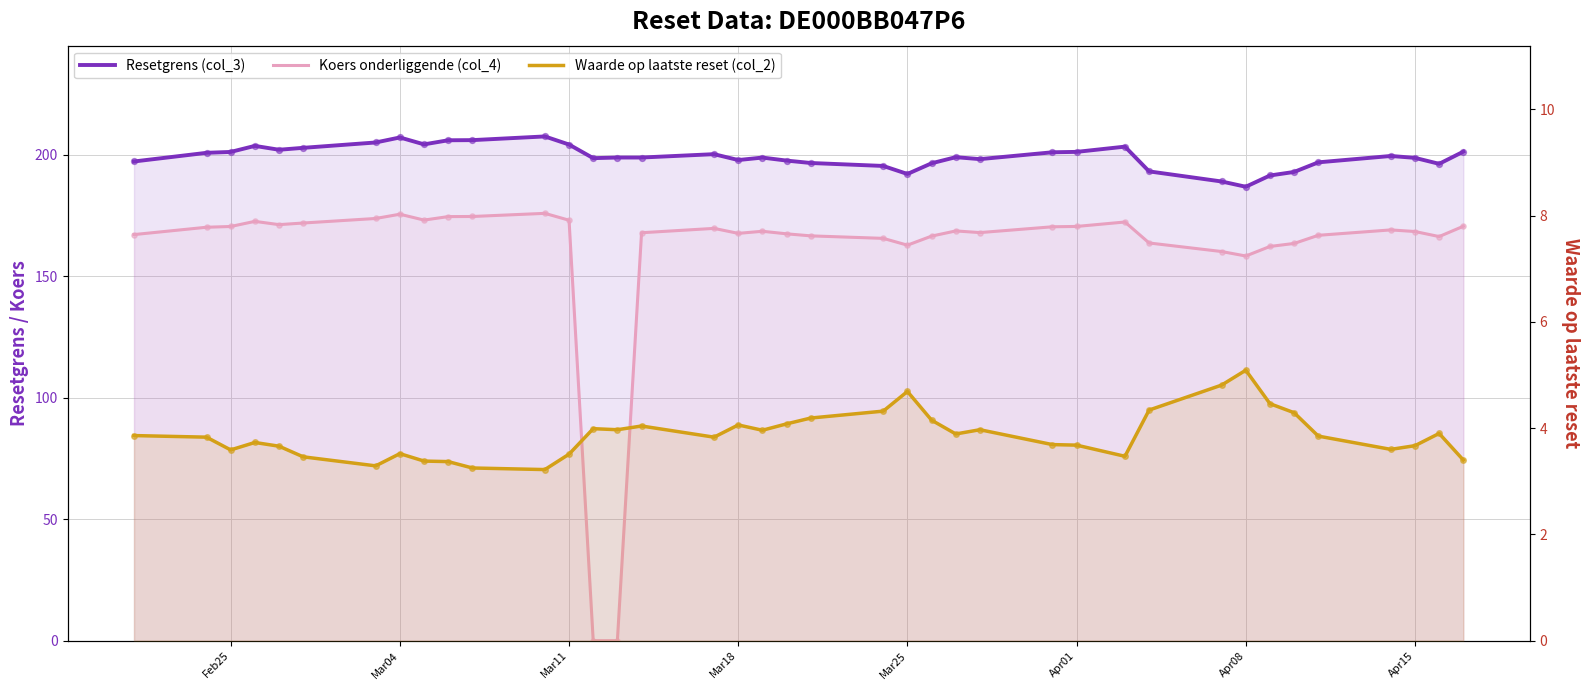

Which series has the largest total across all categories?

Resetgrens (col_3)